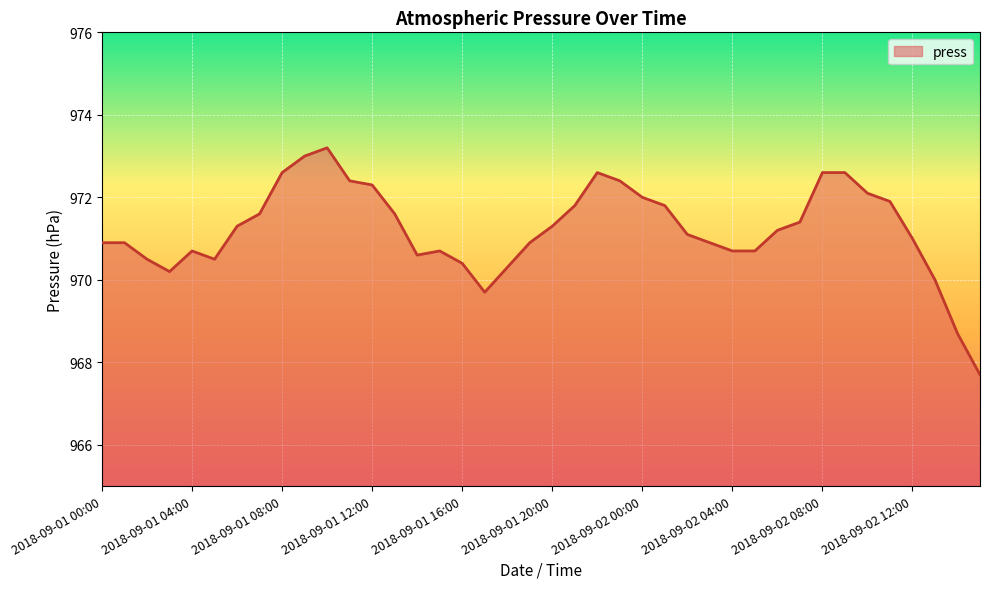

How many lines are shown in the chart?

1